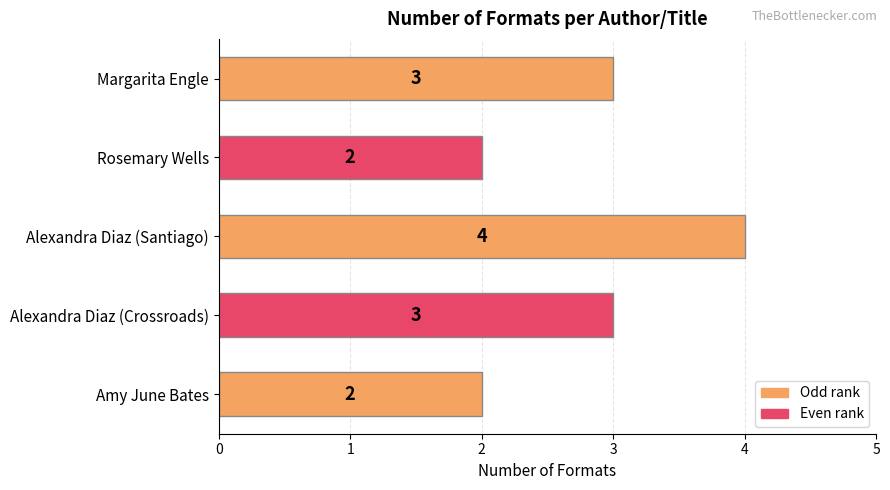

The chart shows a value of 3 at Margarita Engle. True or false?

True